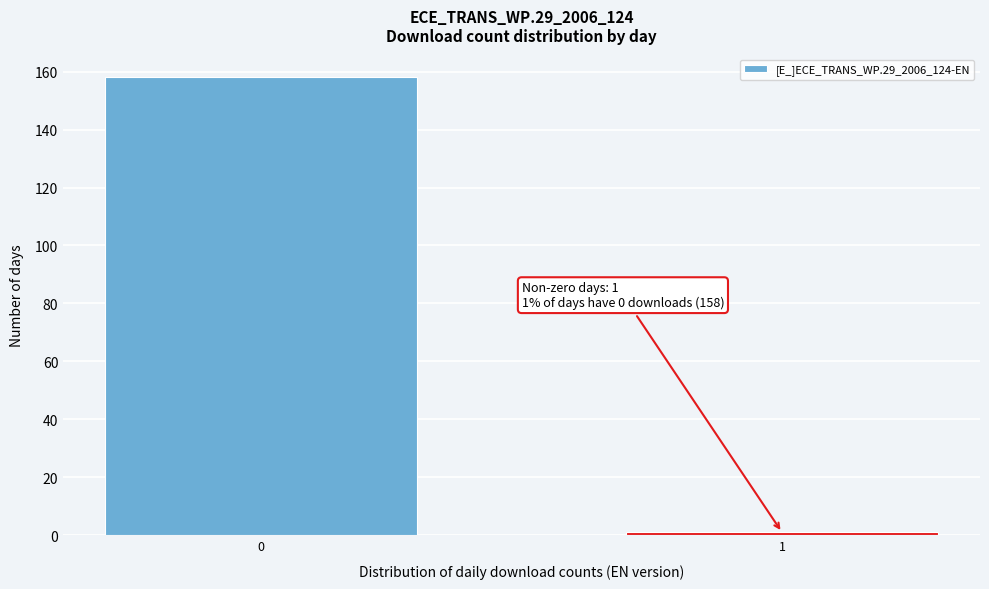

Reading left to right, what are all the values shown in this chart?

0=158	1=1